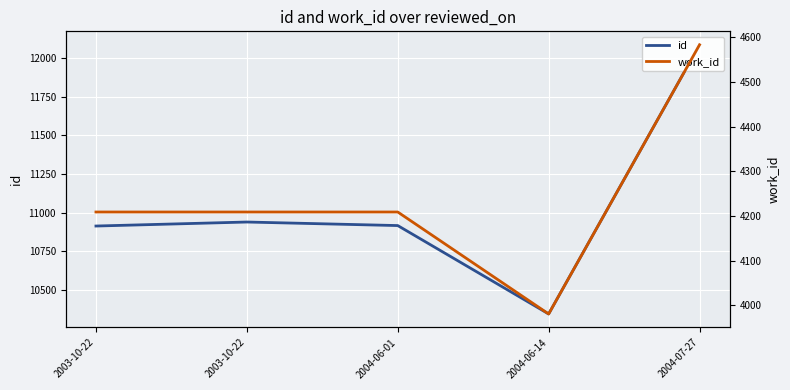

The value of id at 2004-06-01 is 10916. True or false?

True